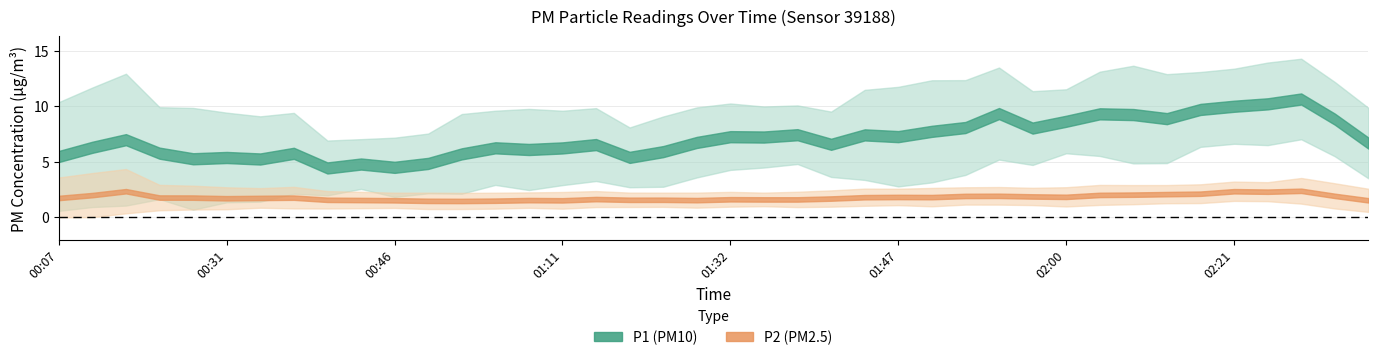

True or false: P2 and P1 cross at least once.

False